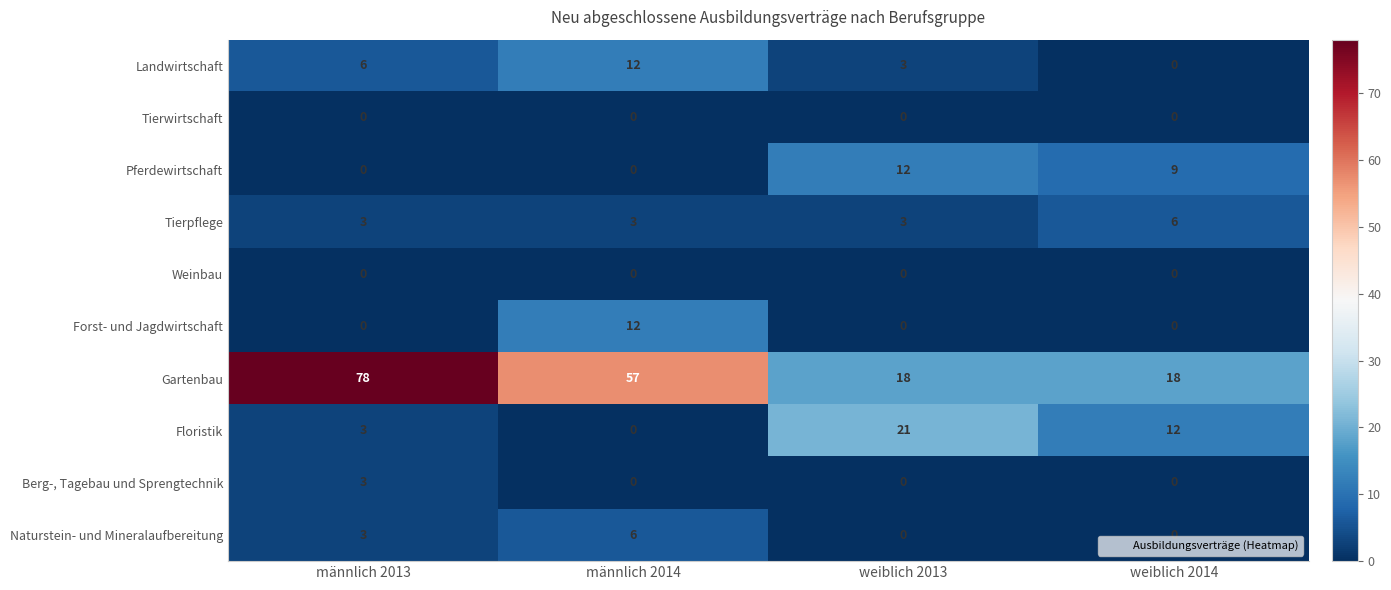

Which series changed the most between männlich 2014 and weiblich 2013?

Gartenbau